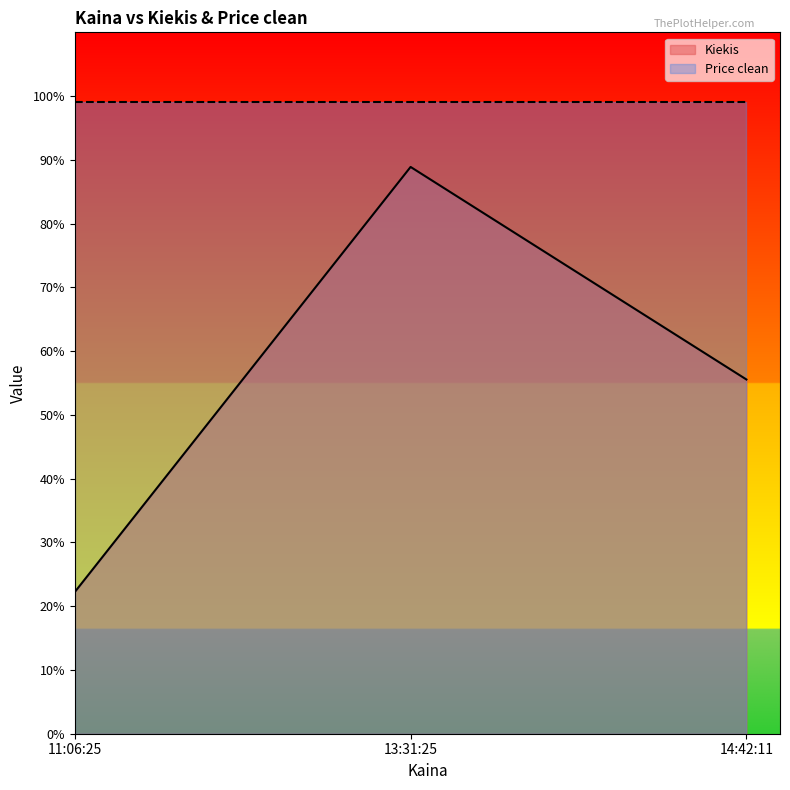

Reading left to right, what are all the values shown in this chart?

11:06:25=22.2	13:31:25=88.9	14:42:11=55.6